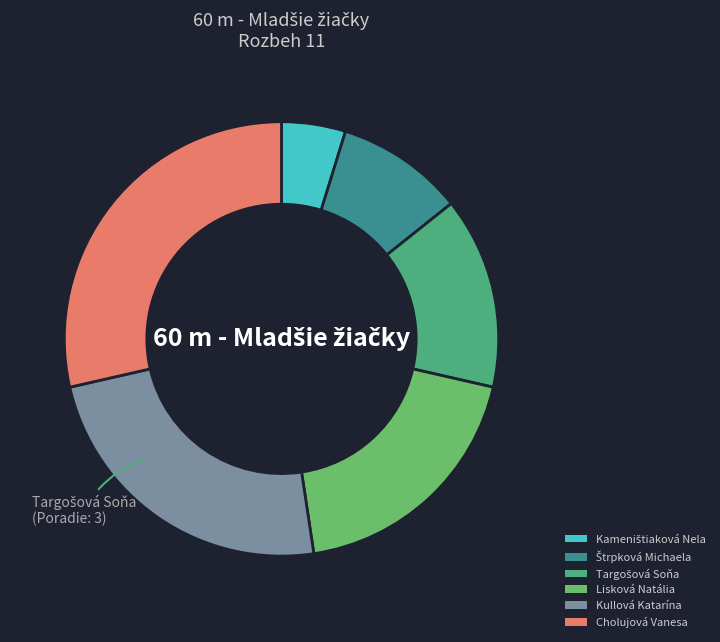

How much of the chart is everything except Cholujová Vanesa?

71.4%